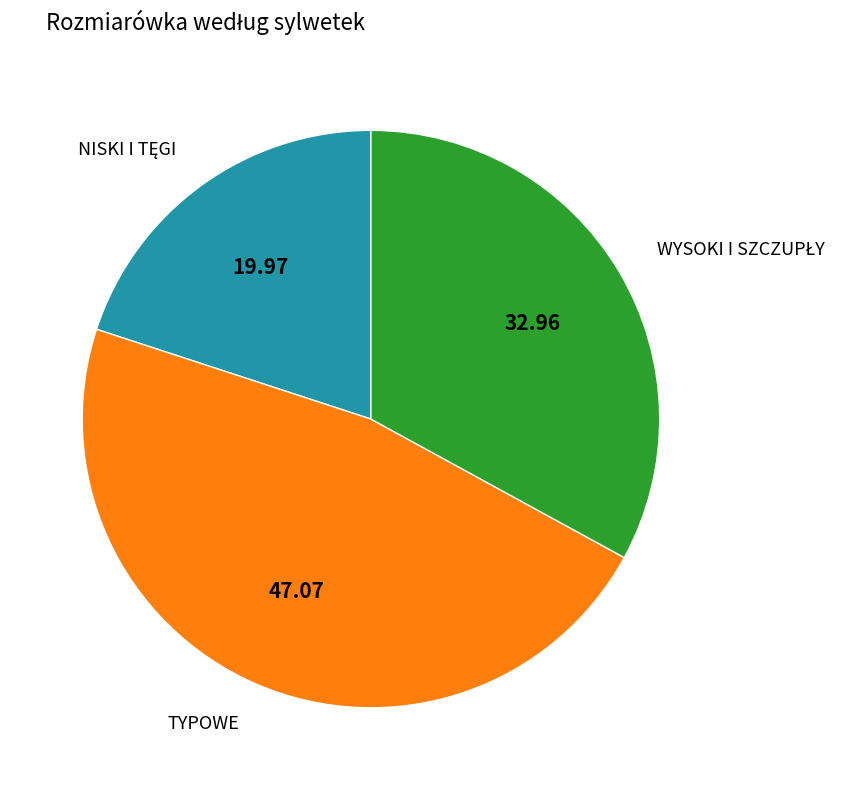

Does any single category account for the majority?

No